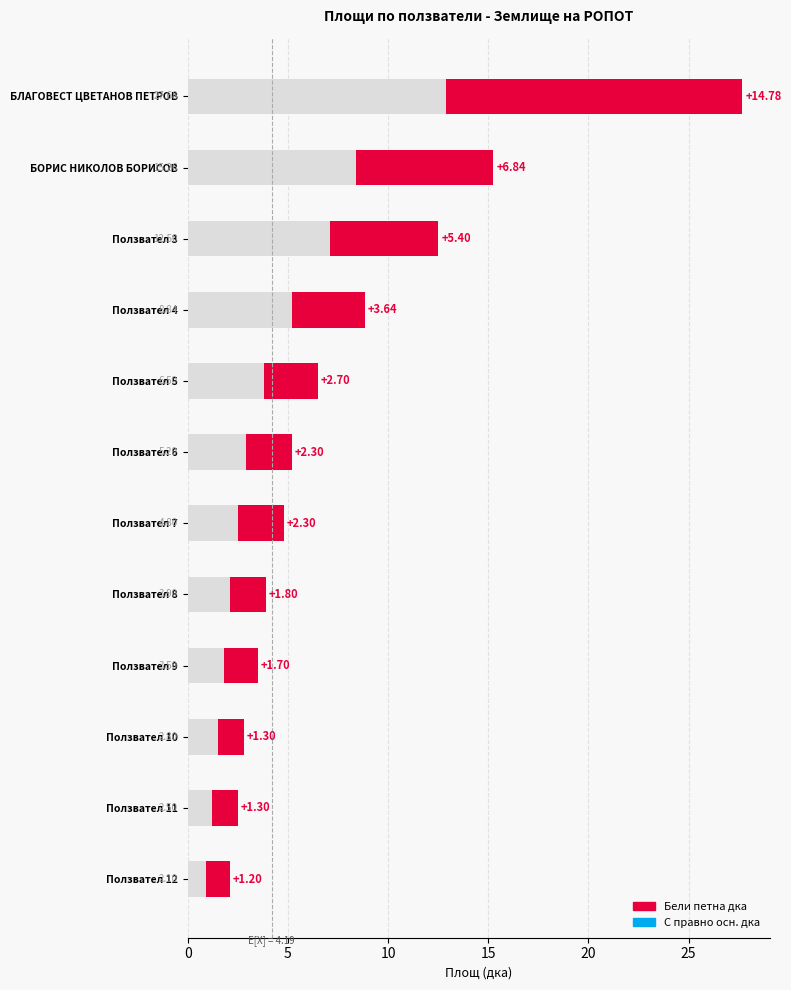

What is the value of the 10th bar from the left?

1.5